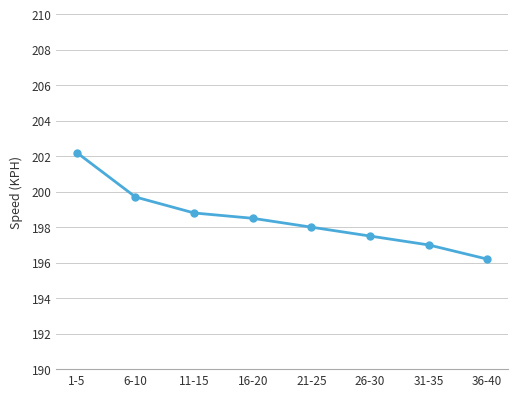

Where does the data first go above 198?

1-5